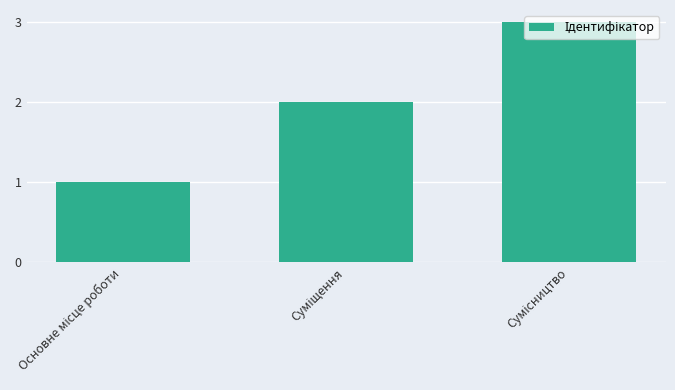

What is the greatest value displayed?

3